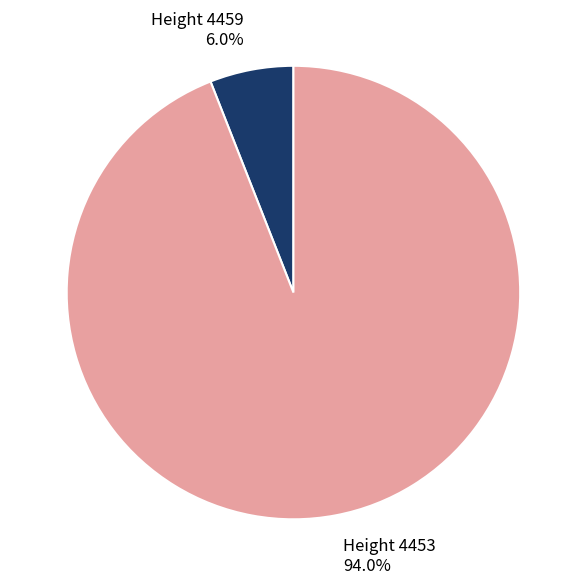

Which slice represents more than half of the pie?

Height 4453 94.0%